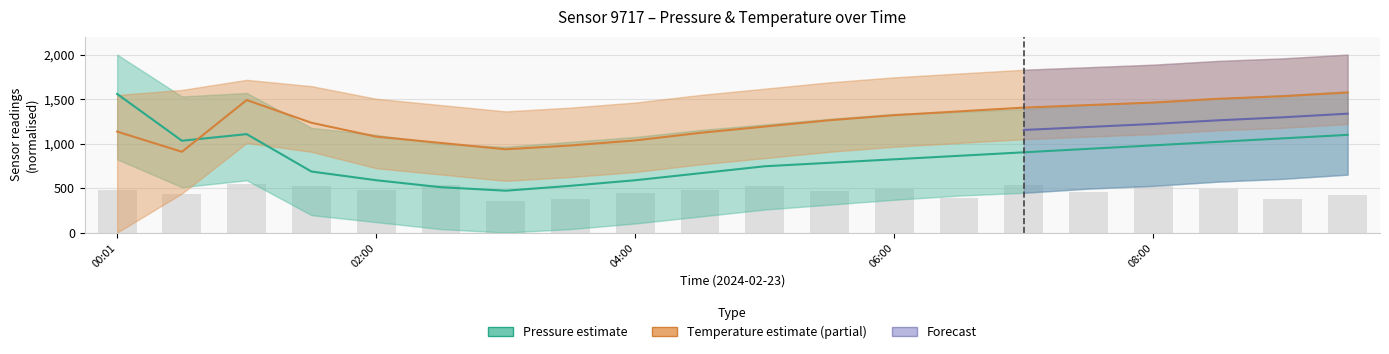

How many values in the Temperature estimate series are below 1262?

10